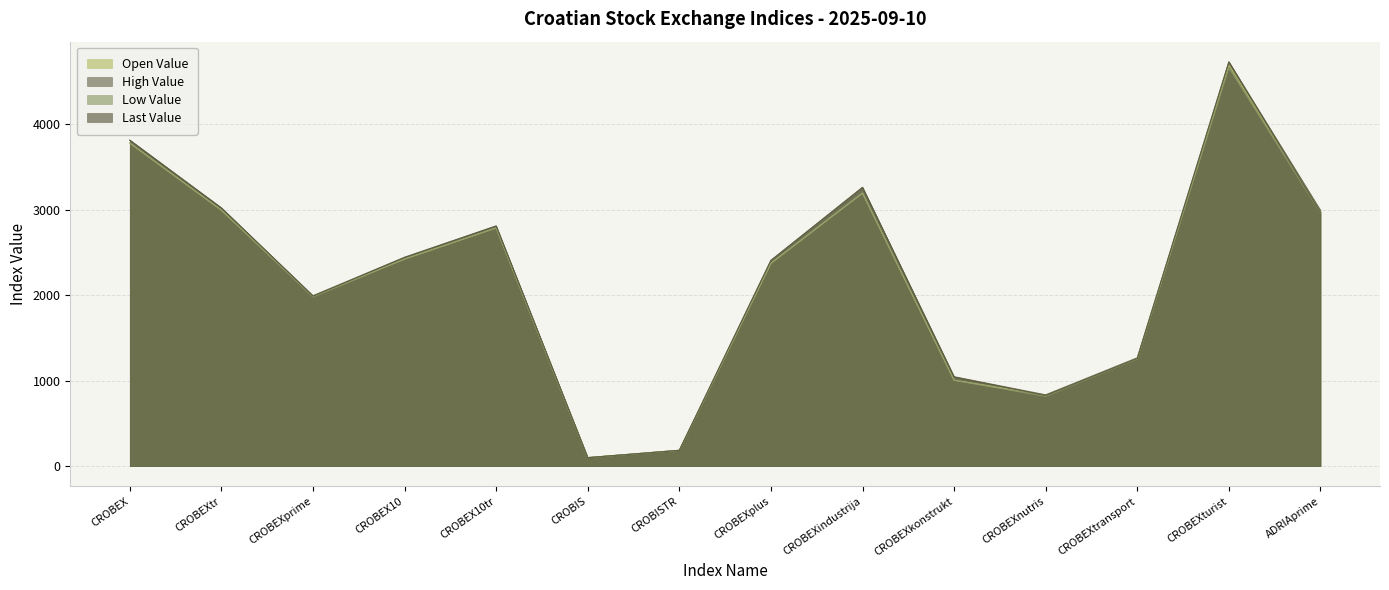

What is the label of the 13th point from the left?

CROBEXturist